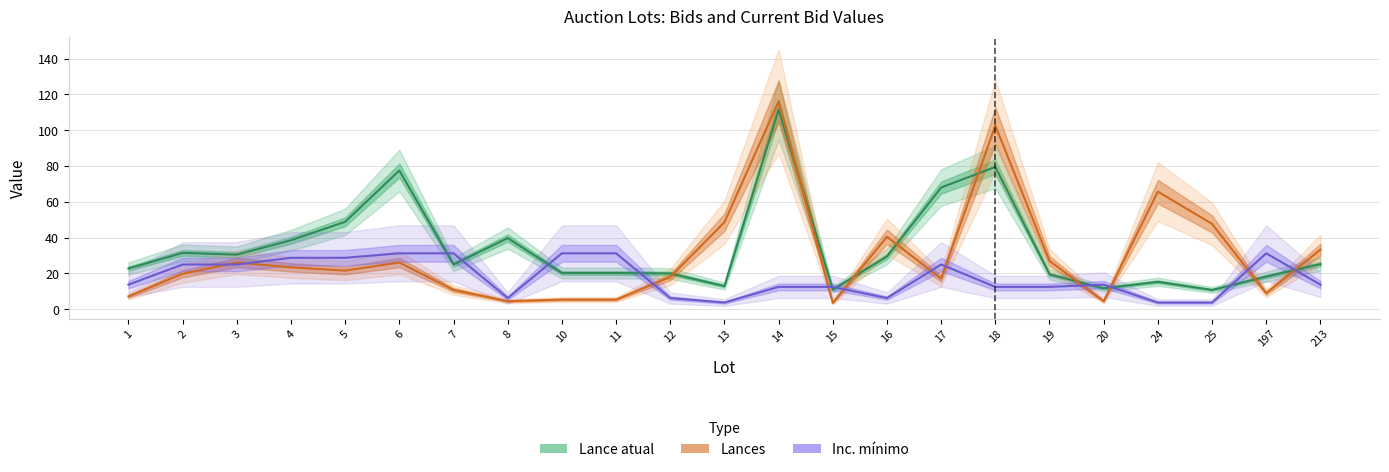

Reading right to left, extract all data points from this chart.

Lance atual: 213=25.2	197=18.2	25=10.8	24=15.3	20=11.7	19=19.5	18=79.5	17=68.0	16=29.5	15=11.0	14=111.5	13=12.9	12=20.0	11=20.2	10=20.2	8=39.8	7=25.0	6=77.5	5=48.9	4=38.5	3=30.5	2=31.5	1=22.8
Lances: 213=33.3	197=9.0	25=47.7	24=65.7	20=4.5	19=27.0	18=102.6	17=17.1	16=40.5	15=3.6	14=116.1	13=48.6	12=18.0	11=5.4	10=5.4	8=4.5	7=10.8	6=26.1	5=21.6	4=23.4	3=26.1	2=19.8	1=7.2
Inc. mínimo: 213=13.8	197=31.2	25=3.8	24=3.8	20=13.8	19=12.5	18=12.5	17=25.0	16=6.2	15=12.5	14=12.5	13=3.8	12=6.2	11=31.2	10=31.2	8=6.2	7=31.2	6=31.2	5=28.7	4=28.7	3=25.0	2=25.0	1=13.8